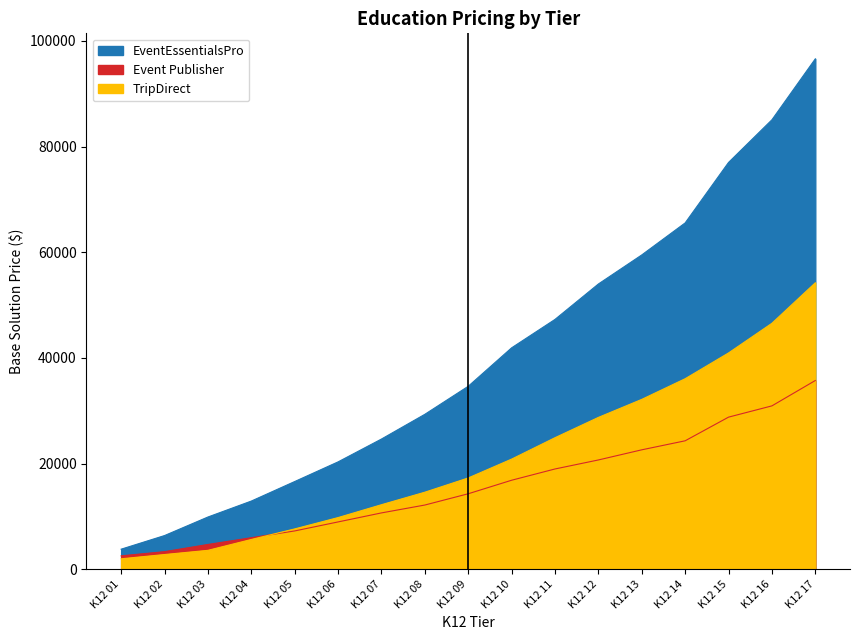

True or false: TripDirect has more than 0 interior local peaks.

False